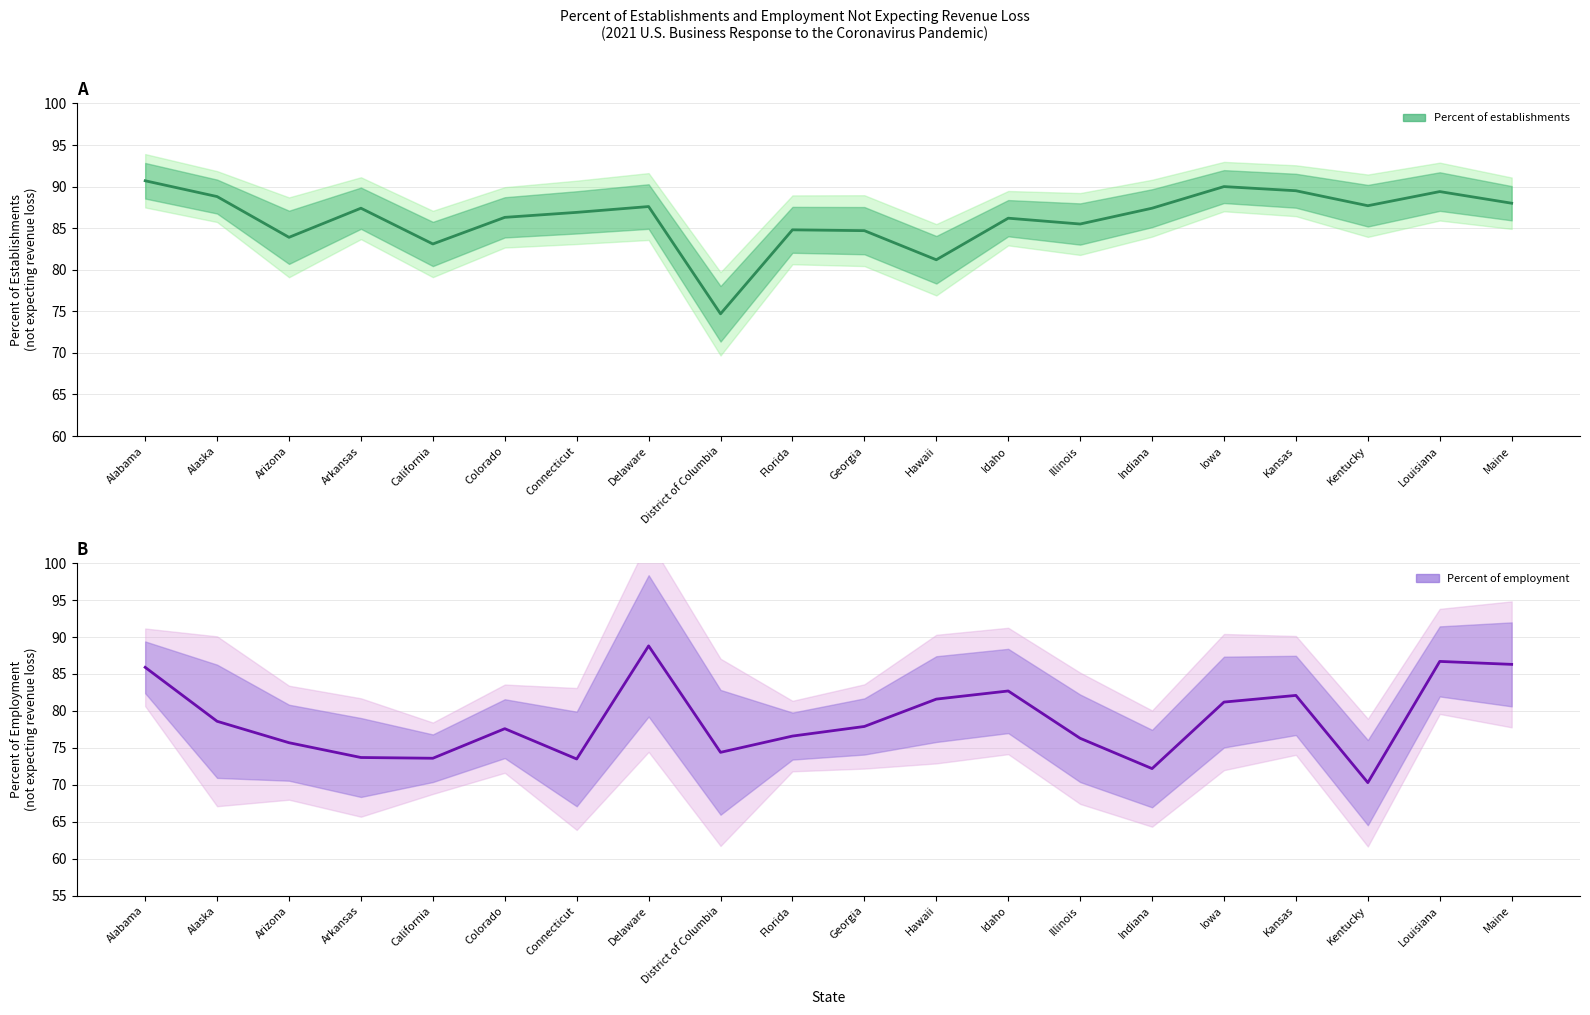

Between which two adjacent categories do Percent of employment and Percent of establishments first intersect?

Connecticut and Delaware